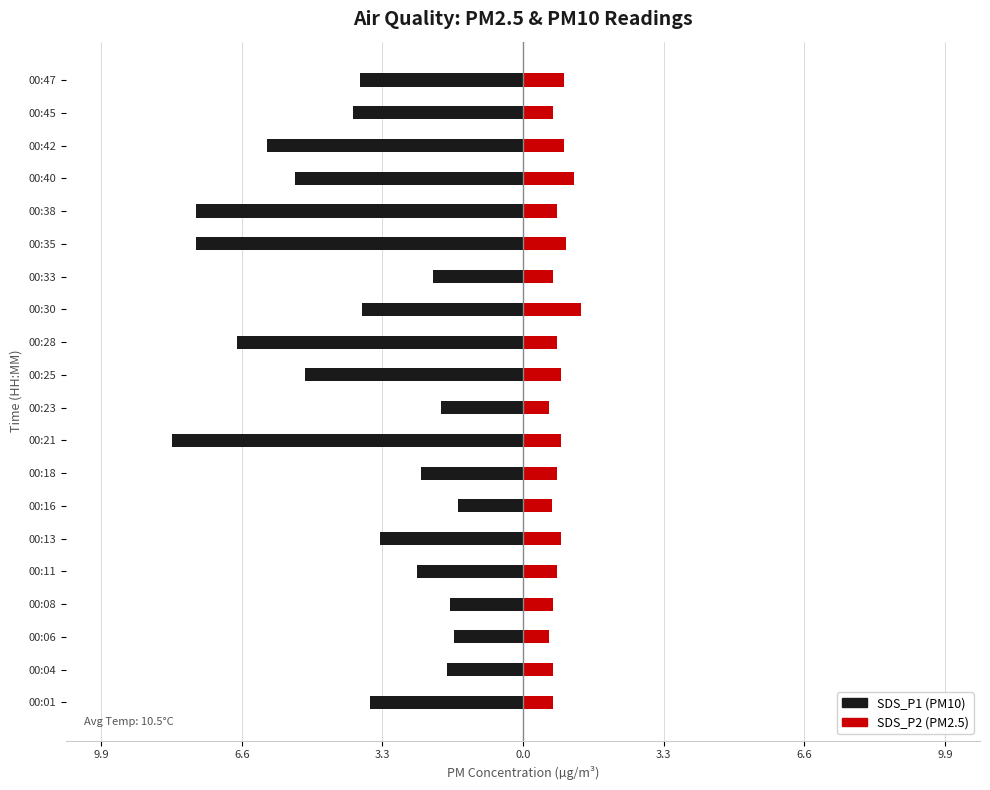

What are all the series names shown in the legend?

SDS_P1 (PM10), SDS_P2 (PM2.5)